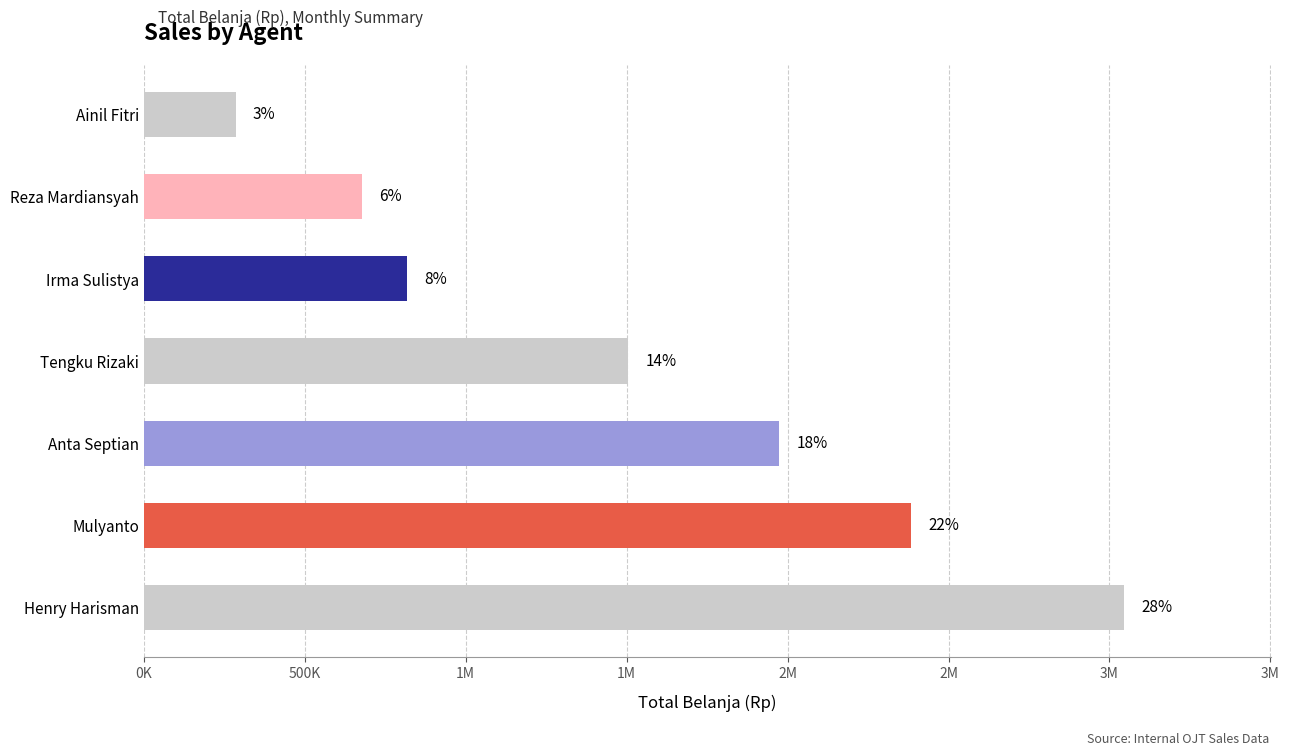

Does the chart contain any negative values?

No